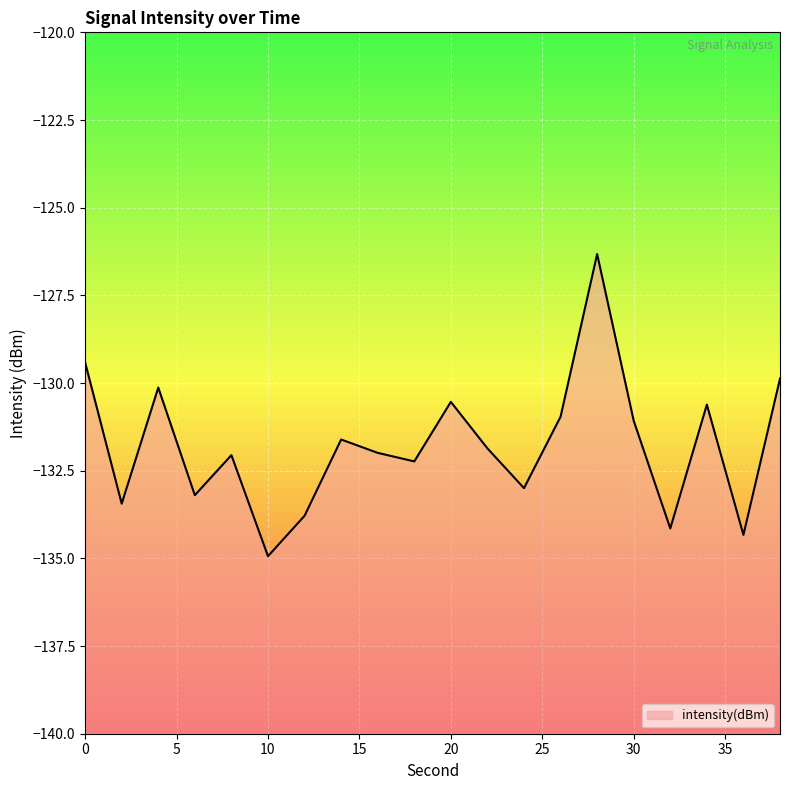

Which has a higher value, 32 or 26?

26